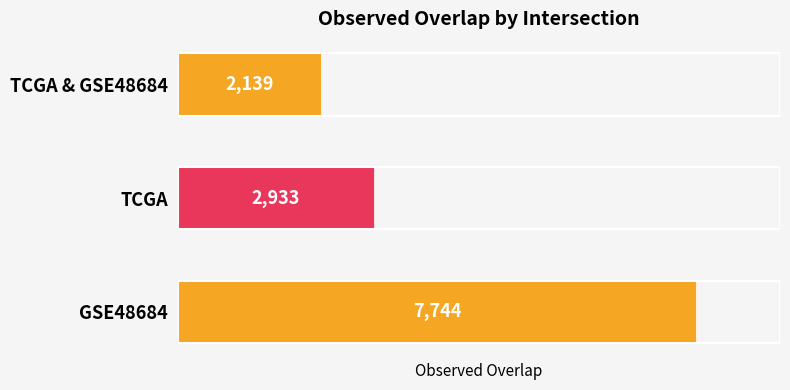

Where is the data nearest to the value 4941?

TCGA